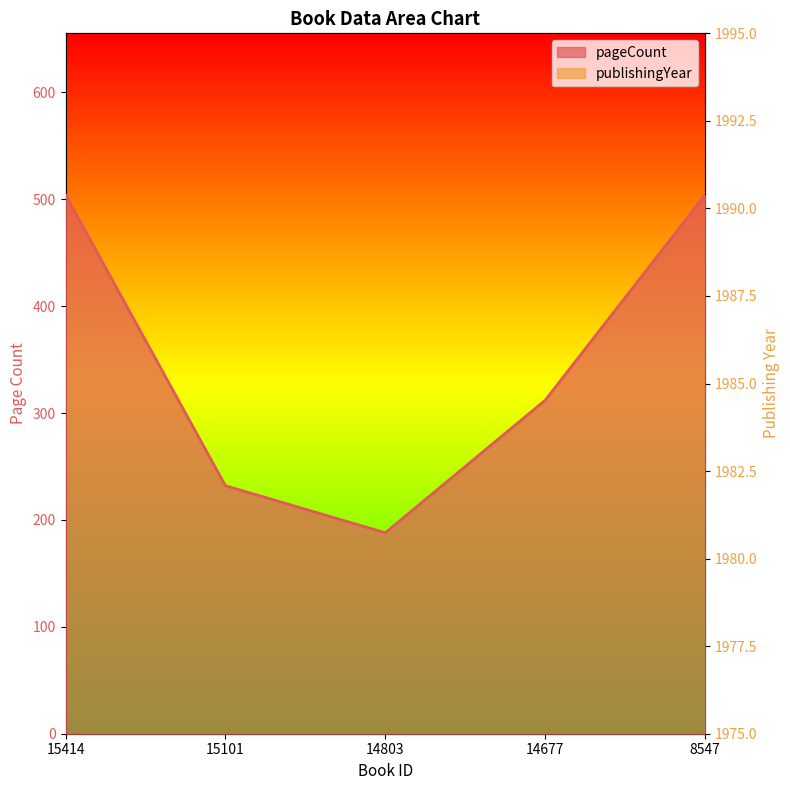

Is it true that pageCount equals 84 at 15101?

False